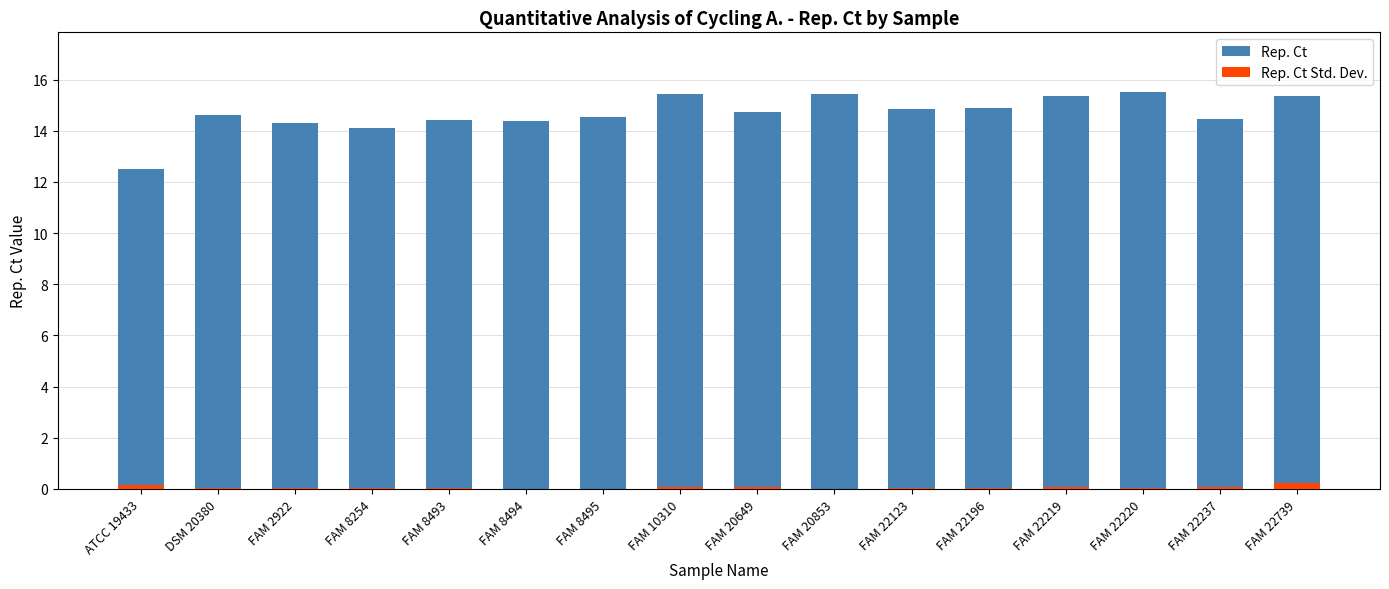

Which category has the lowest value in the Rep. Ct series?

ATCC 19433